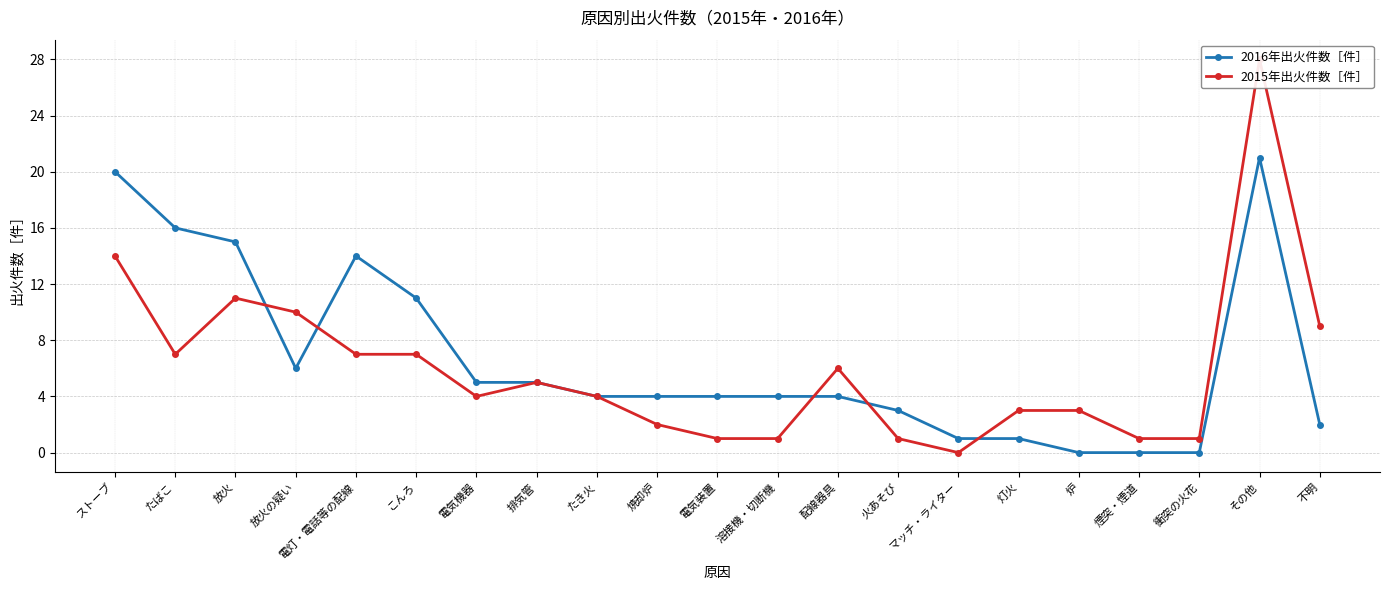

What is the highest value of the 2016年出火件数［件］ series?

21